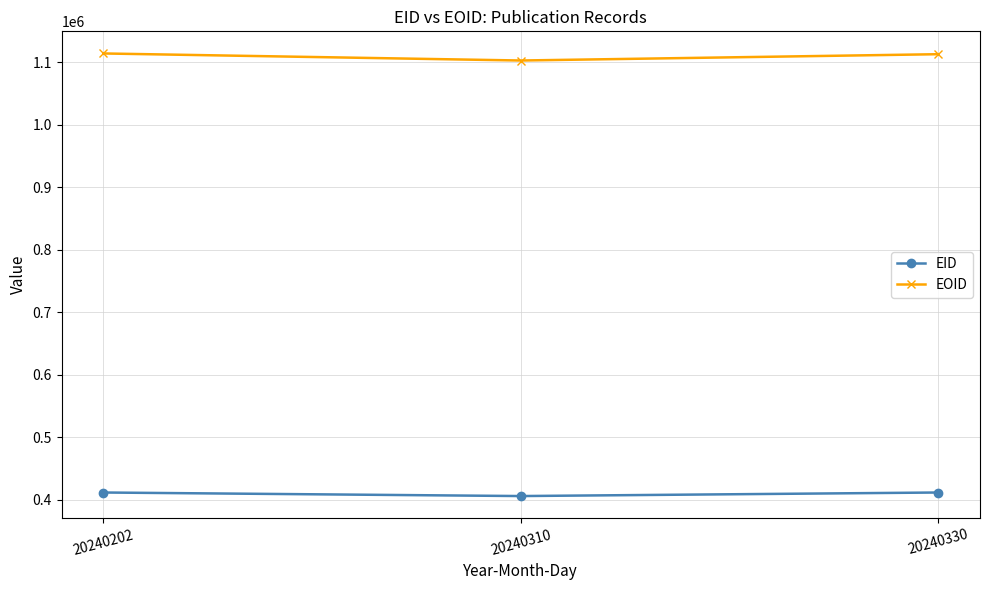

True or false: EOID has a value of 1114119 at 20240202.

True